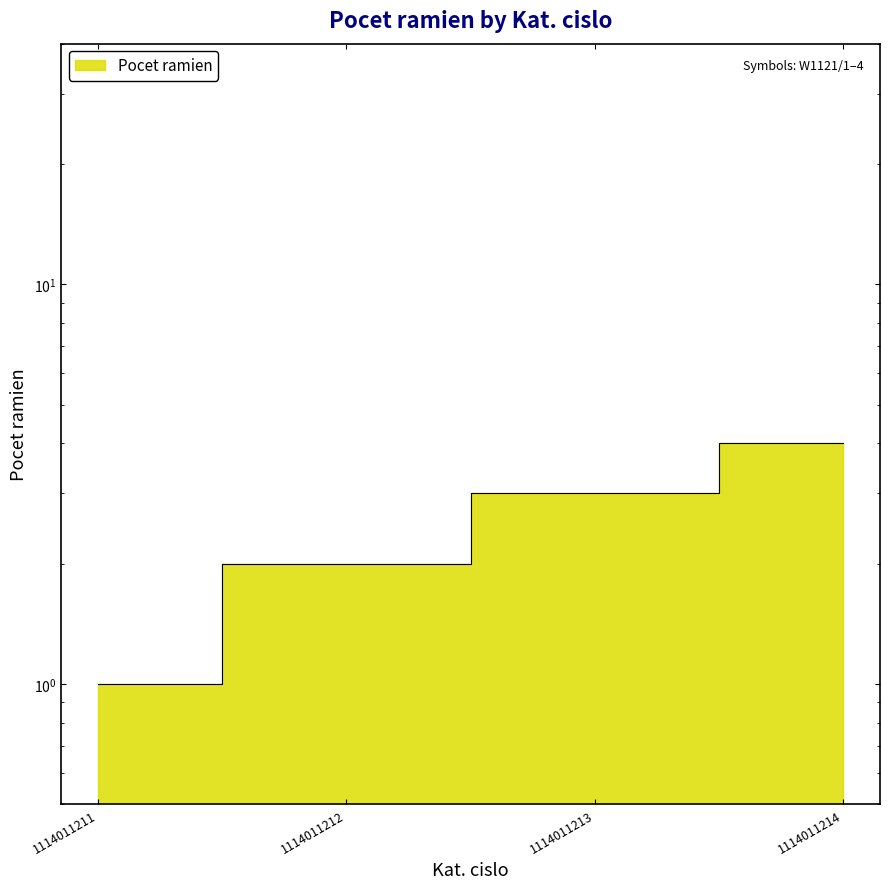

What is the greatest value displayed?

4